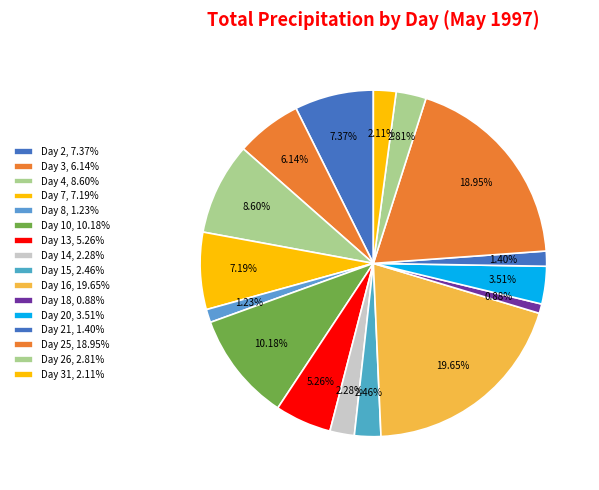

Count the number of slices in the pie.

16